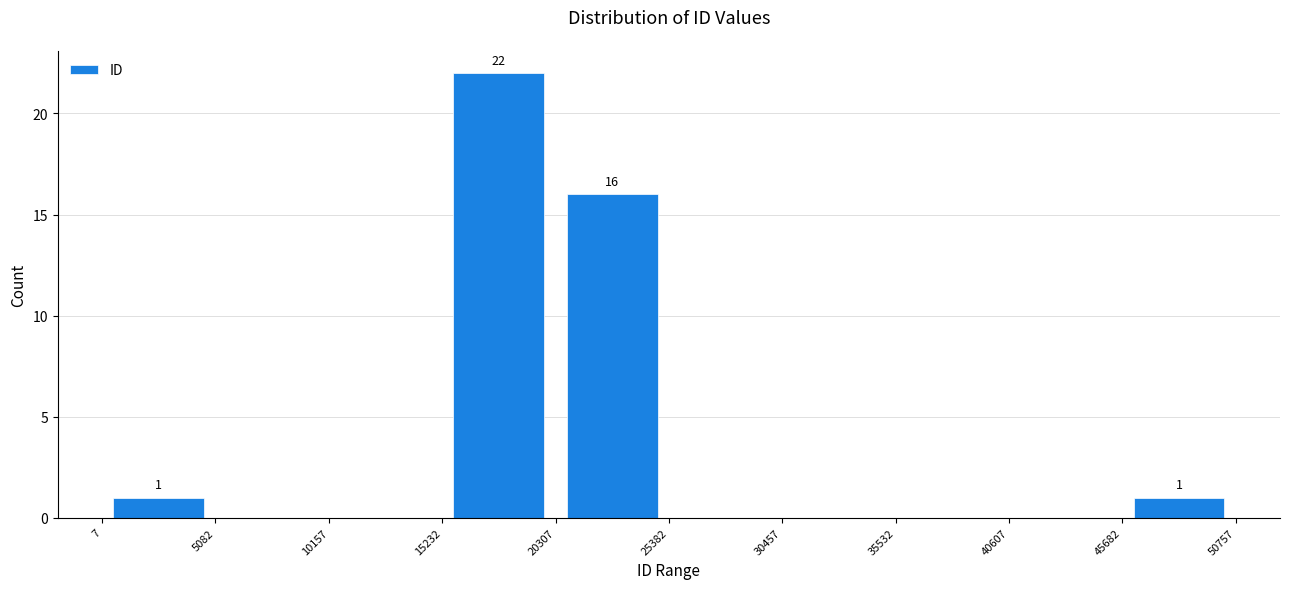

Over which range of the x-axis is the bar tallest?

15232 to 20307